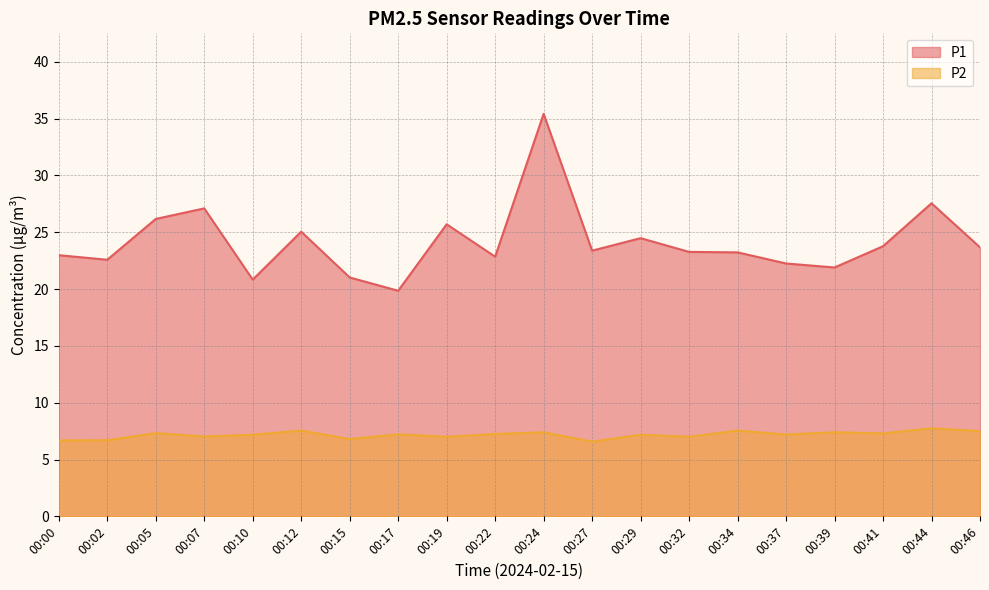

At which label does P2 reach its peak?

00:44